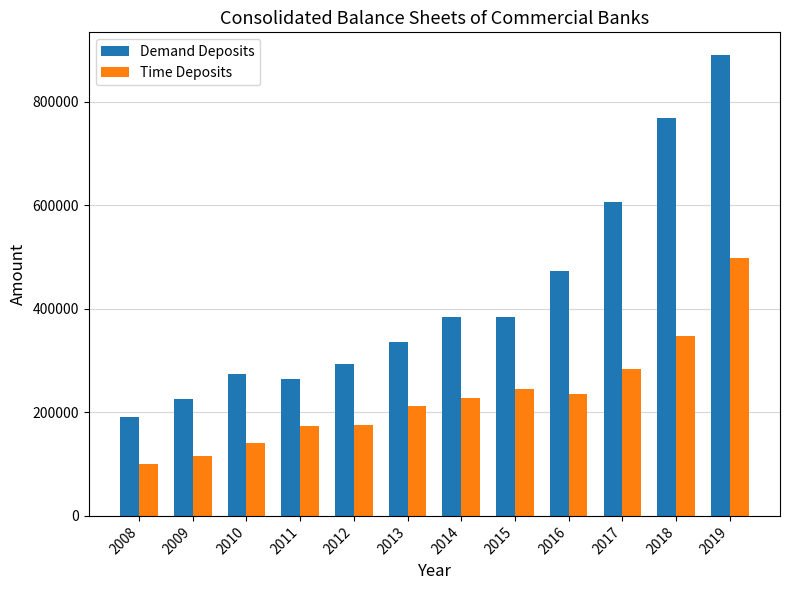

Between 2012 and 2018, which series saw the biggest shift?

Demand Deposits